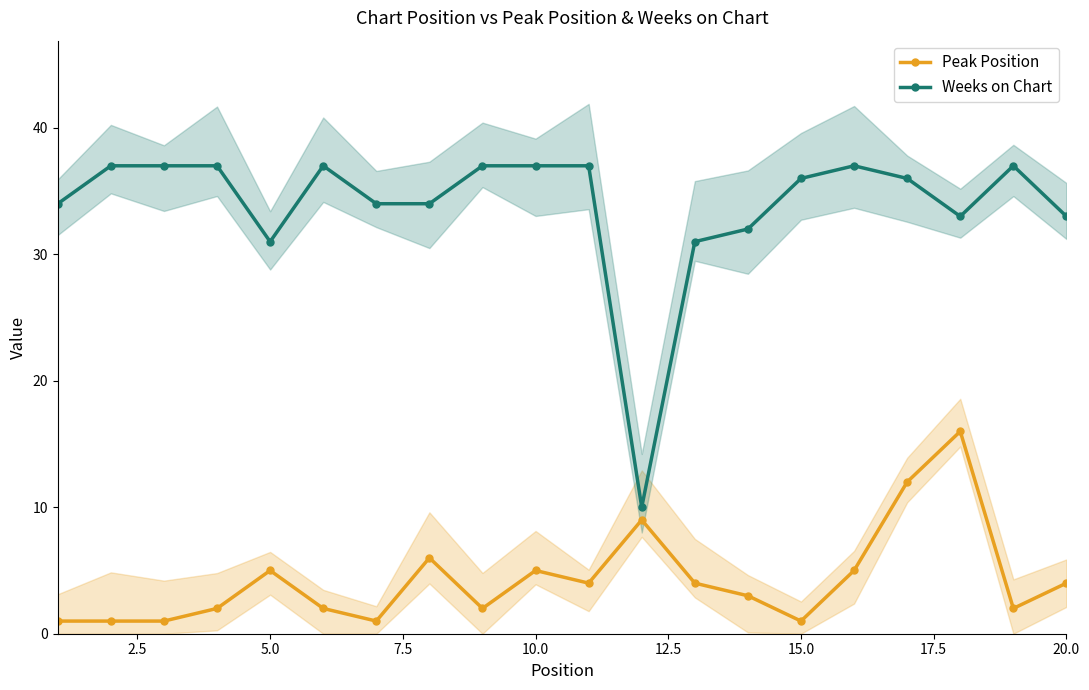

True or false: Weeks on Chart has more than 2 interior local peaks.

True